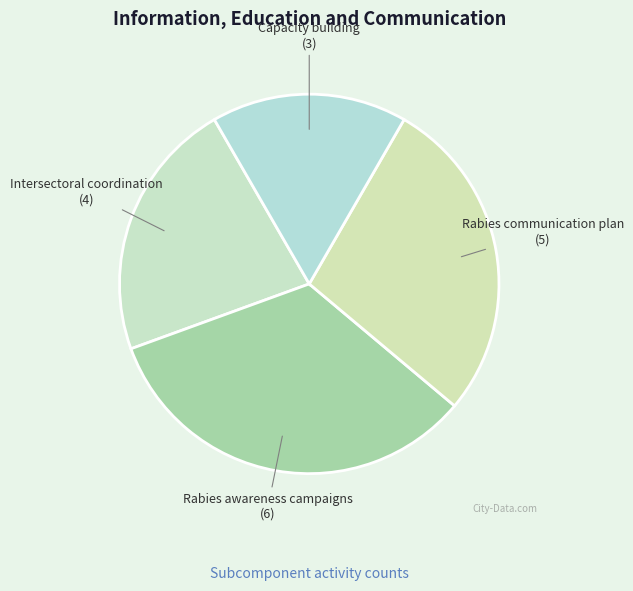

Is the sum of Capacity building and Intersectoral coordination greater than half?

No